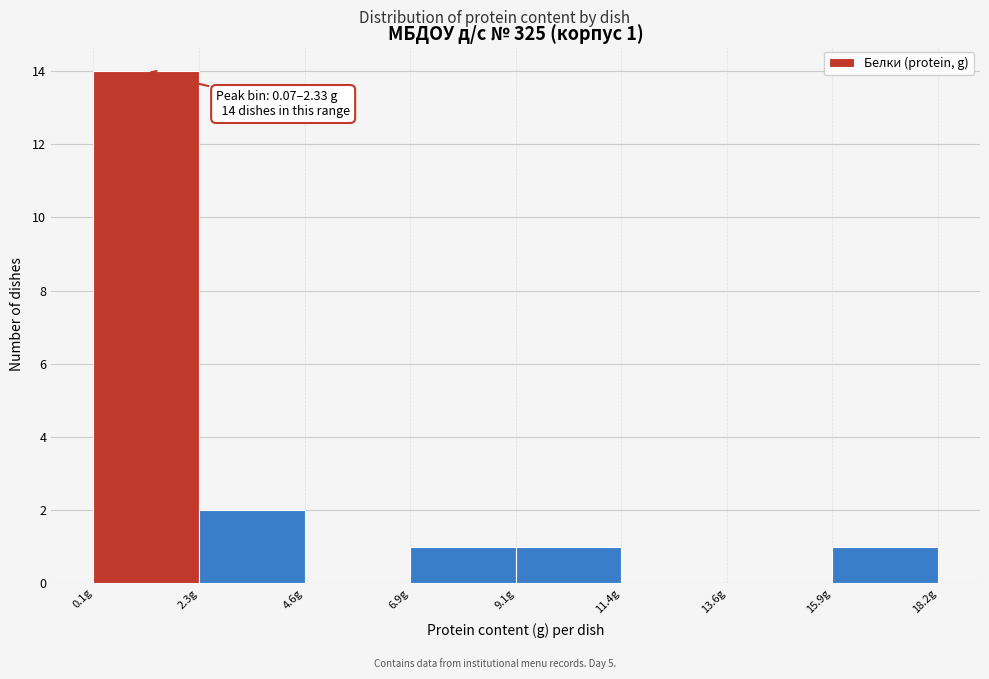

Over which range of the x-axis is the bar tallest?

0.0 to 2.5